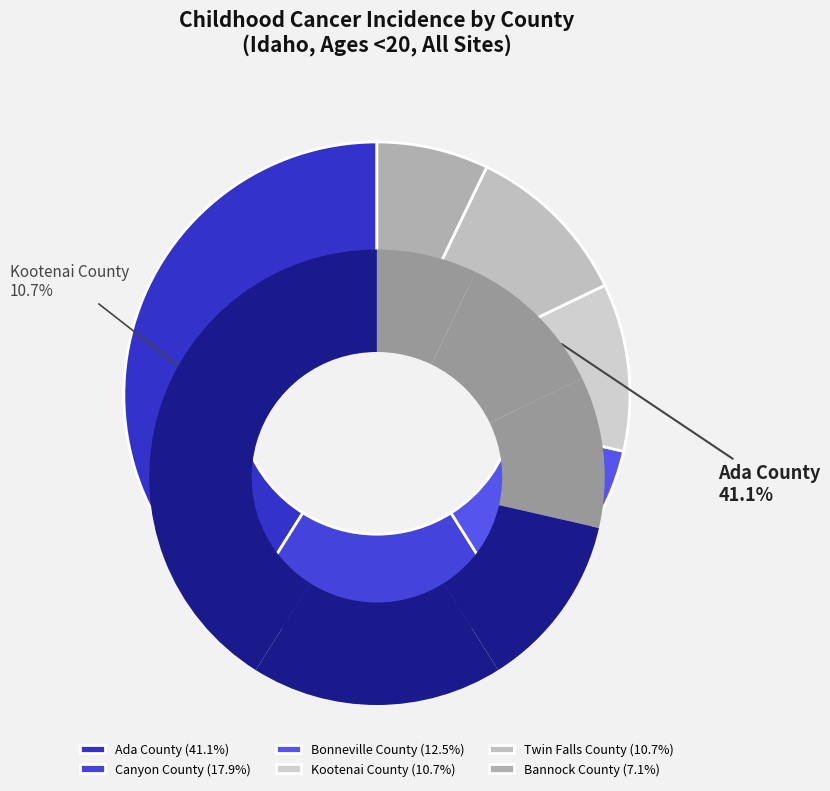

To the nearest percent, what is the difference between the Bannock County and Twin Falls County slice percentages?

4%